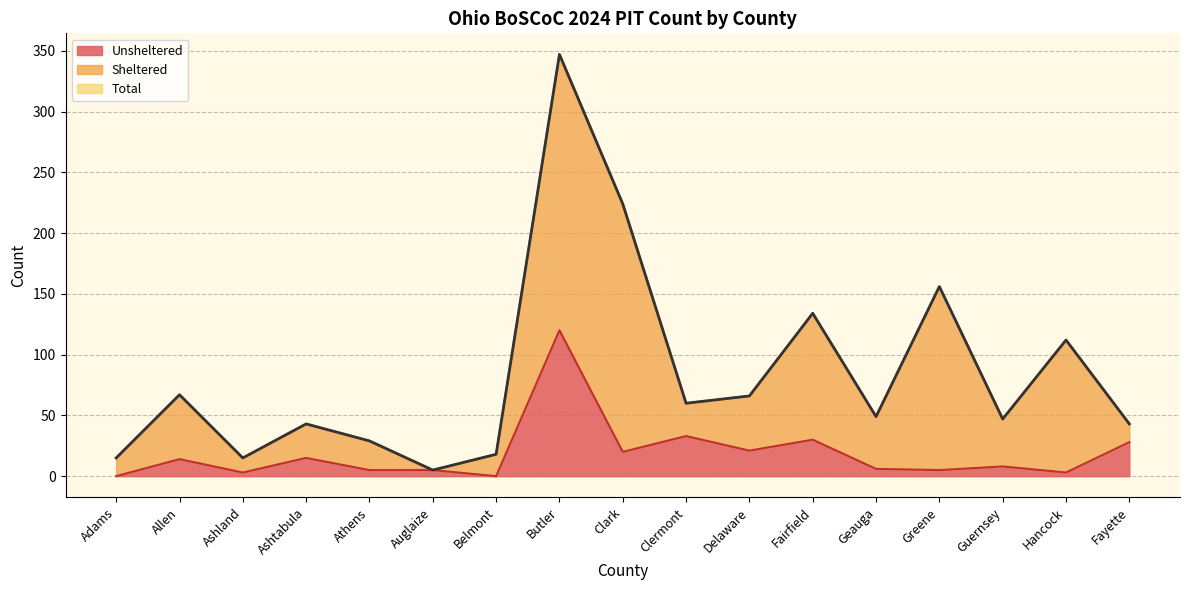

Does the chart have visible grid lines?

Yes